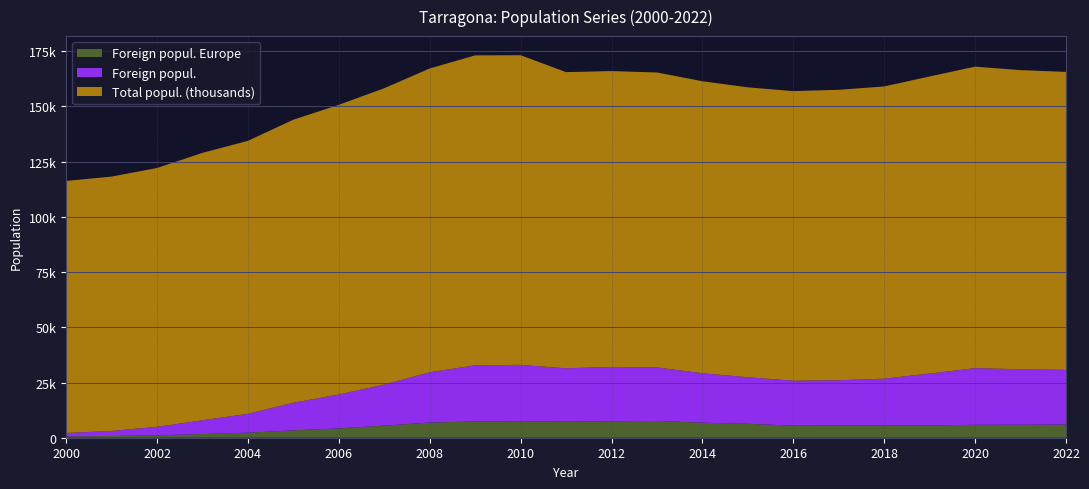

Reading left to right, list all the values displayed in this chart.

Total popul. (thousands): 2000=114097	2001=115153	2002=117184	2003=121076	2004=123584	2005=128152	2006=131158	2007=134163	2008=137536	2009=140323	2010=140184	2011=134085	2012=133954	2013=133545	2014=132199	2015=131255	2016=131094	2017=131507	2018=132299	2019=134515	2020=136496	2021=135436	2022=134883
Foreign popul.: 2000=1547	2001=2296	2002=3869	2003=6222	2004=8540	2005=12501	2006=15329	2007=18585	2008=22768	2009=25423	2010=25494	2011=24191	2012=24550	2013=24235	2014=22379	2015=21055	2016=20363	2017=20520	2018=21250	2019=23449	2020=25654	2021=25110	2022=24757
Foreign popul. Europe: 2000=606	2001=778	2002=1067	2003=1670	2004=2286	2005=3339	2006=4232	2007=5491	2008=6873	2009=7359	2010=7489	2011=7243	2012=7491	2013=7582	2014=6812	2015=6320	2016=5467	2017=5487	2018=5495	2019=5592	2020=5857	2021=5879	2022=5981